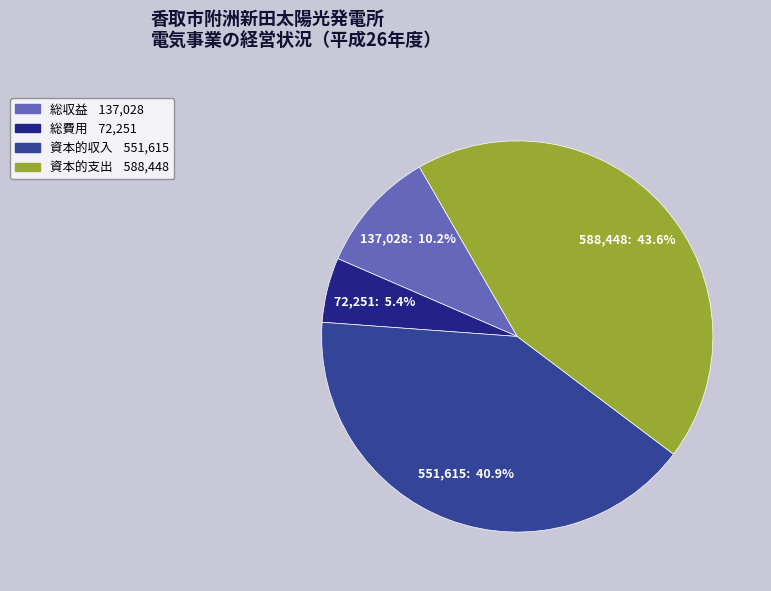

Is there a majority slice in this chart?

No